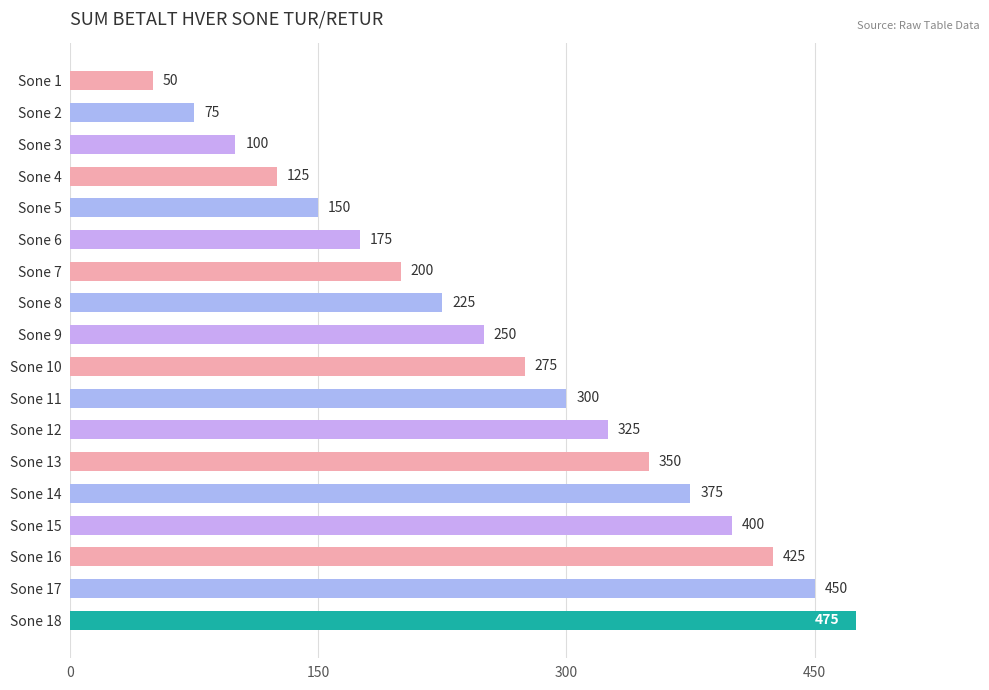

The value at Sone 12 is 325. True or false?

True